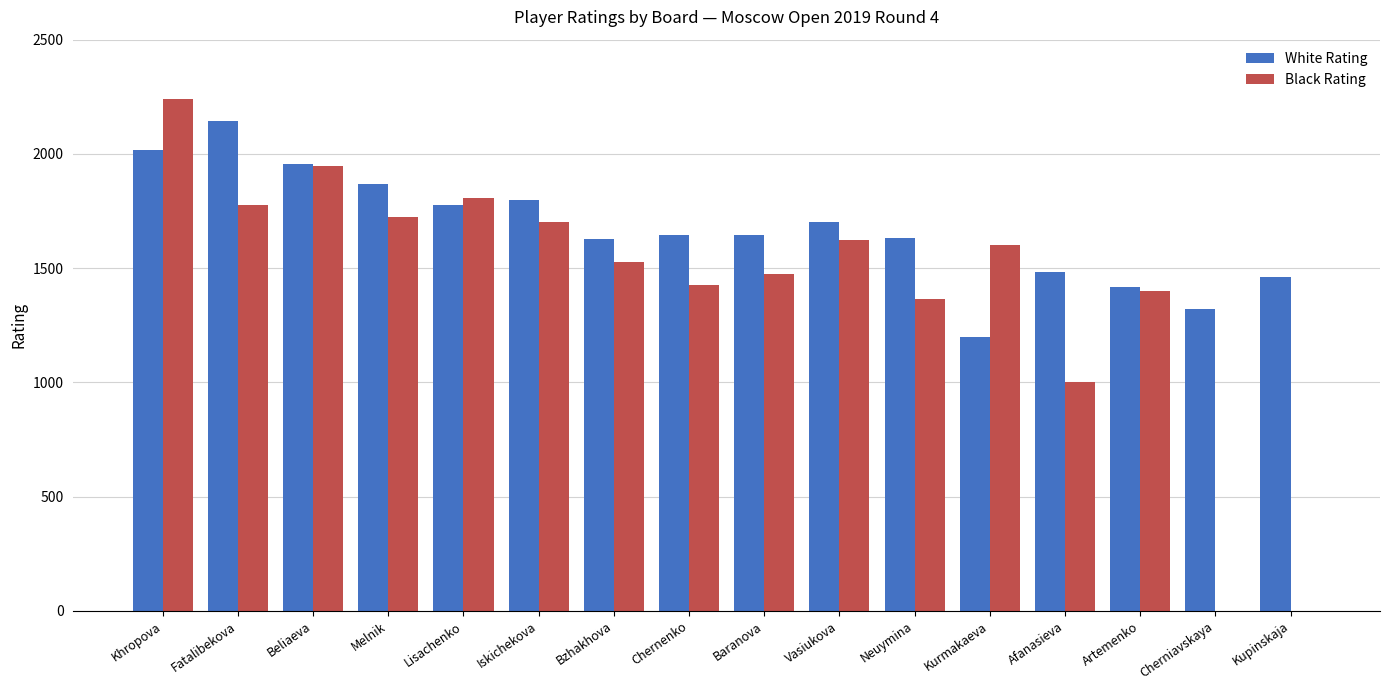

How many groups of bars are there?

16